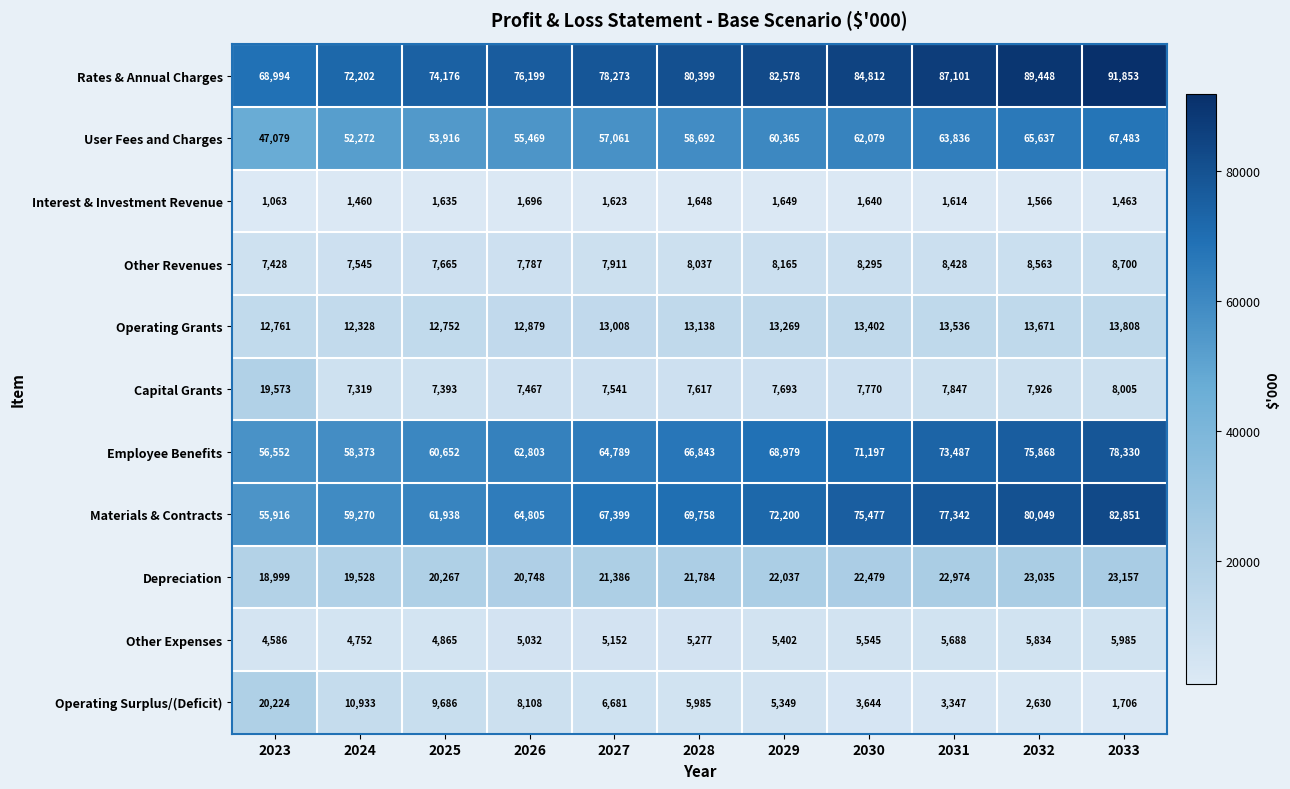

List the labels in order of Other Expenses value, smallest first.

2023, 2024, 2025, 2026, 2027, 2028, 2029, 2030, 2031, 2032, 2033